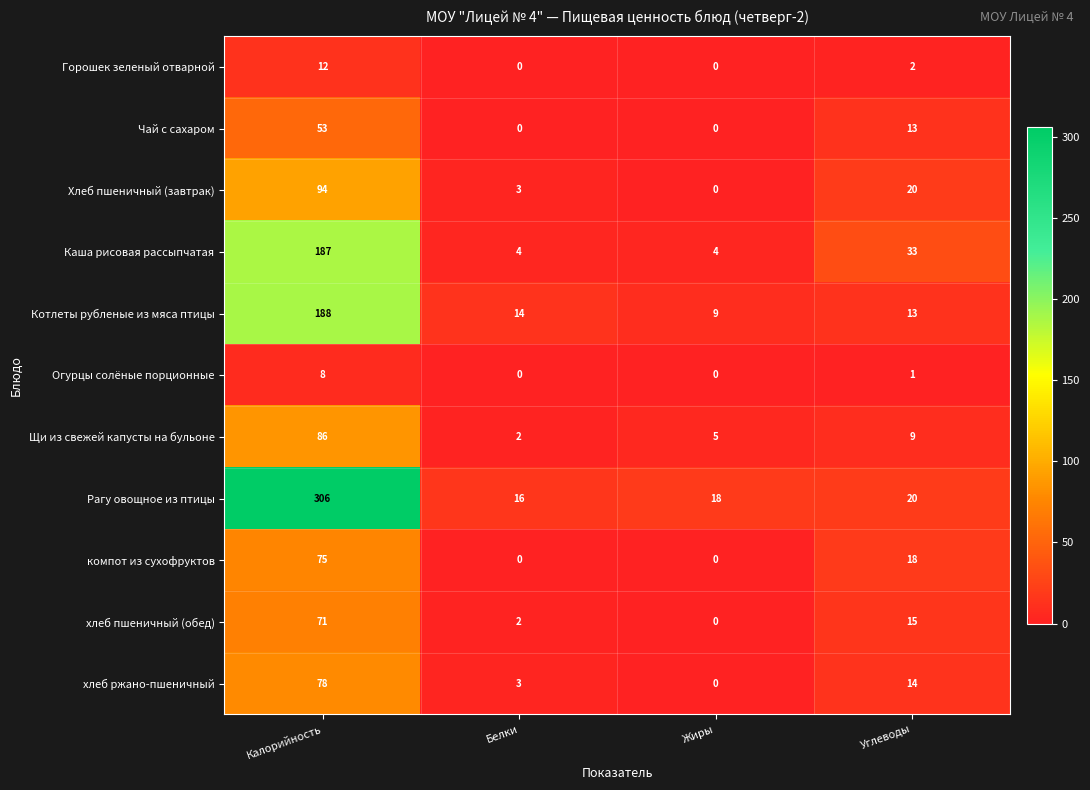

Rank the series by their maximum value, from highest to lowest.

Рагу овощное из птицы, Котлеты рубленые из мяса птицы, Каша рисовая рассыпчатая, Хлеб пшеничный (завтрак), Щи из свежей капусты на бульоне, хлеб ржано-пшеничный, компот из сухофруктов, хлеб пшеничный (обед), Чай с сахаром, Горошек зеленый отварной, Огурцы солёные порционные